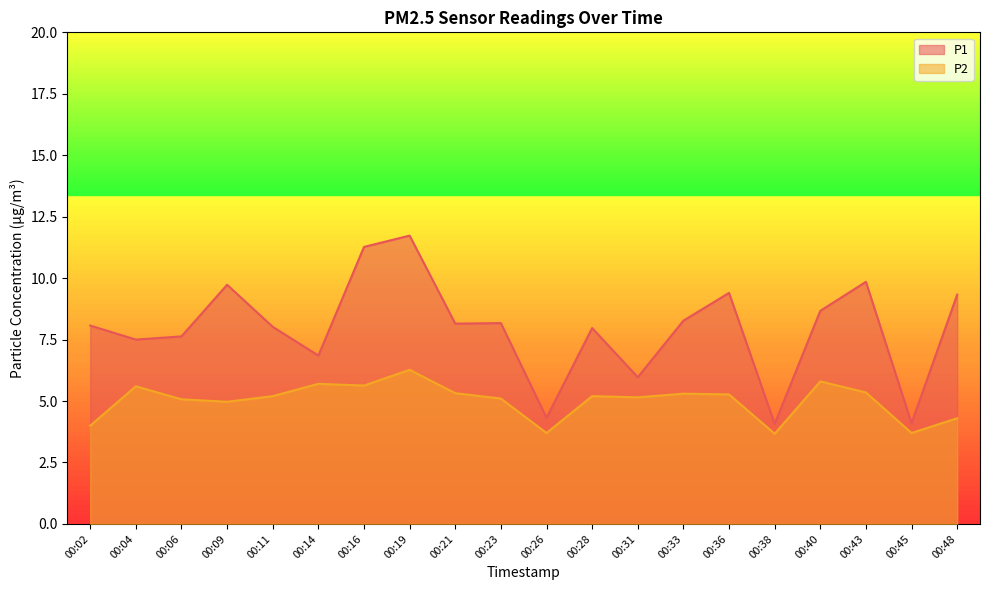

True or false: P1 has a value of 6.8 at 00:14.

True